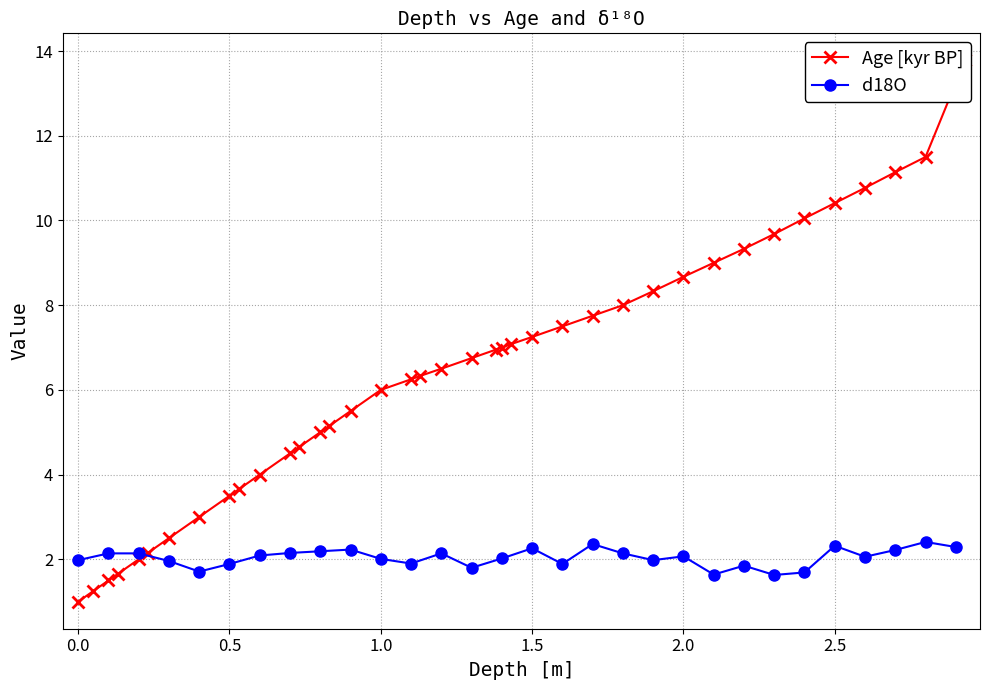

True or false: the data has more than 2 interior local peaks.

False